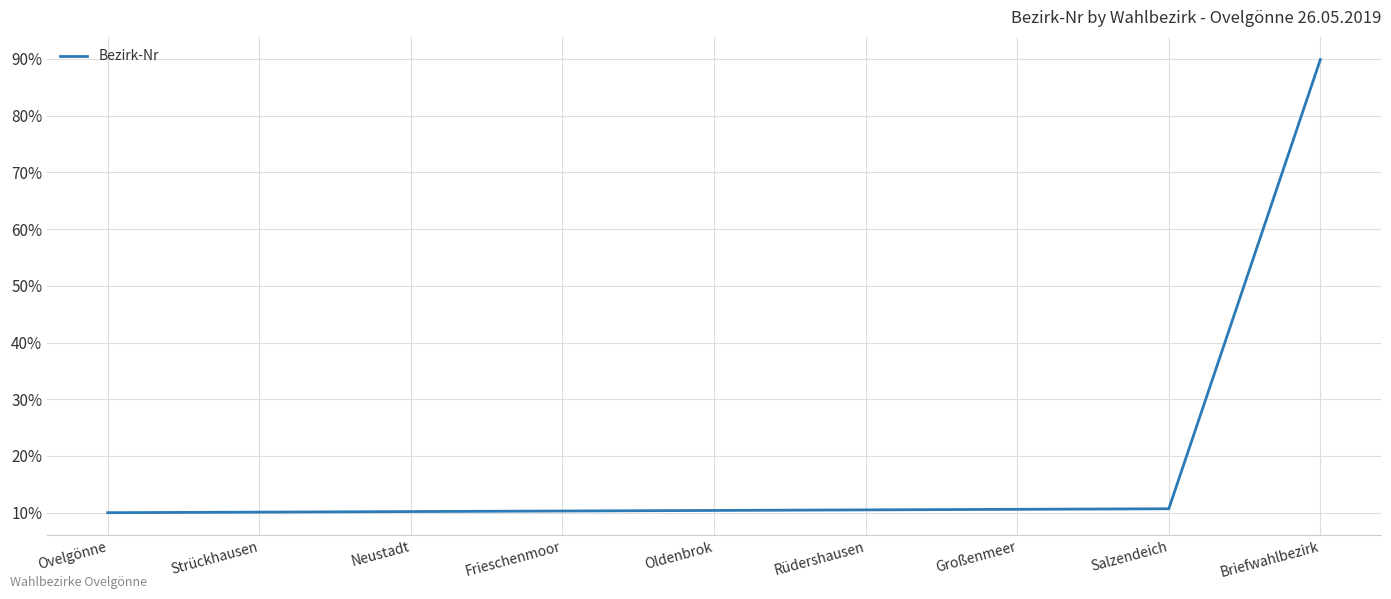

What is the smallest value displayed?

10.0